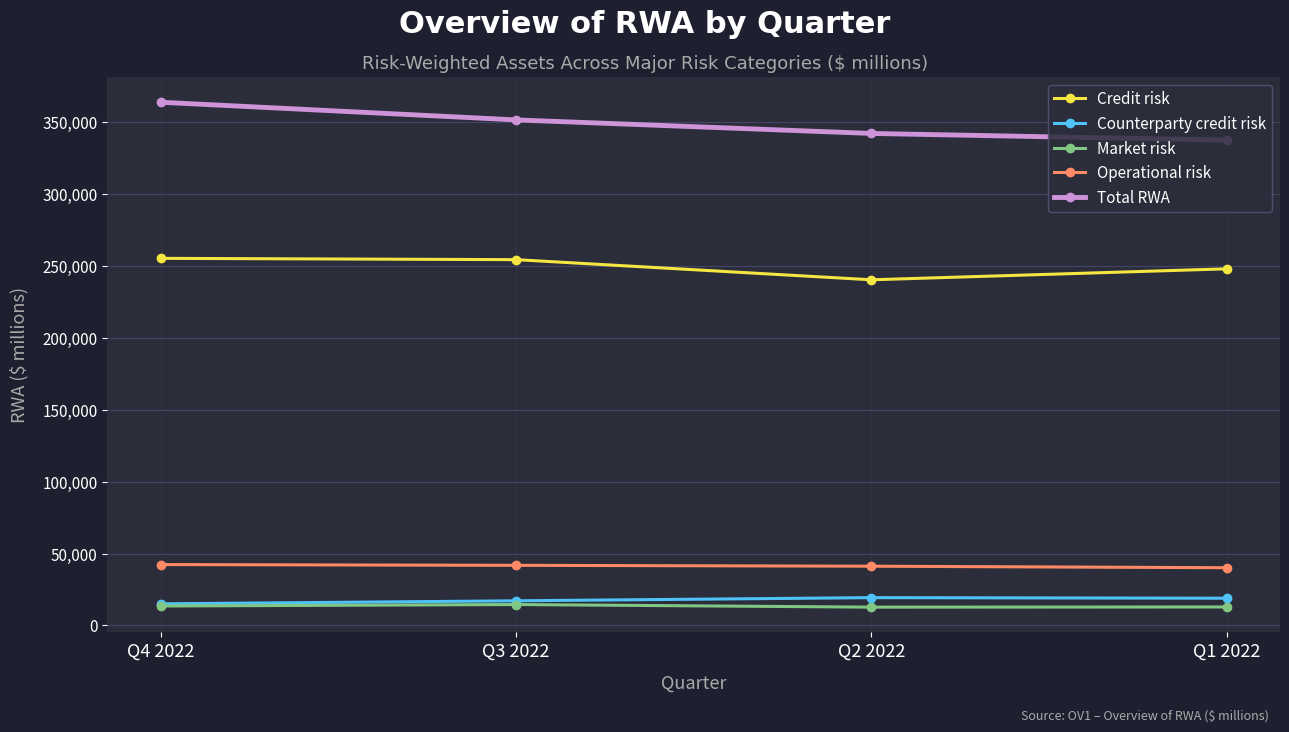

At how many categories does at least one series exceed 243070?

4